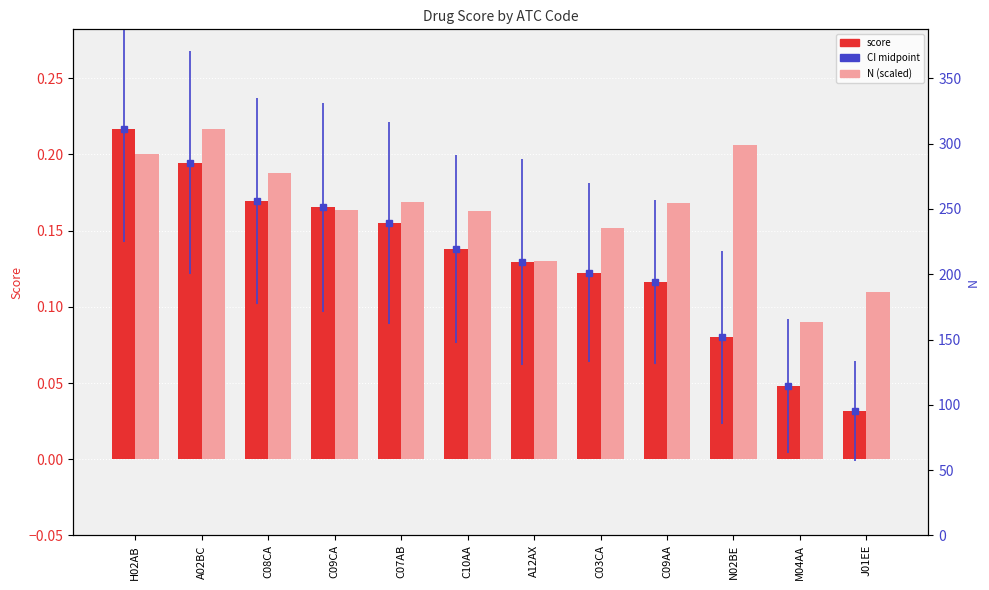

The value of score at C10AA is 0.2. True or false?

False